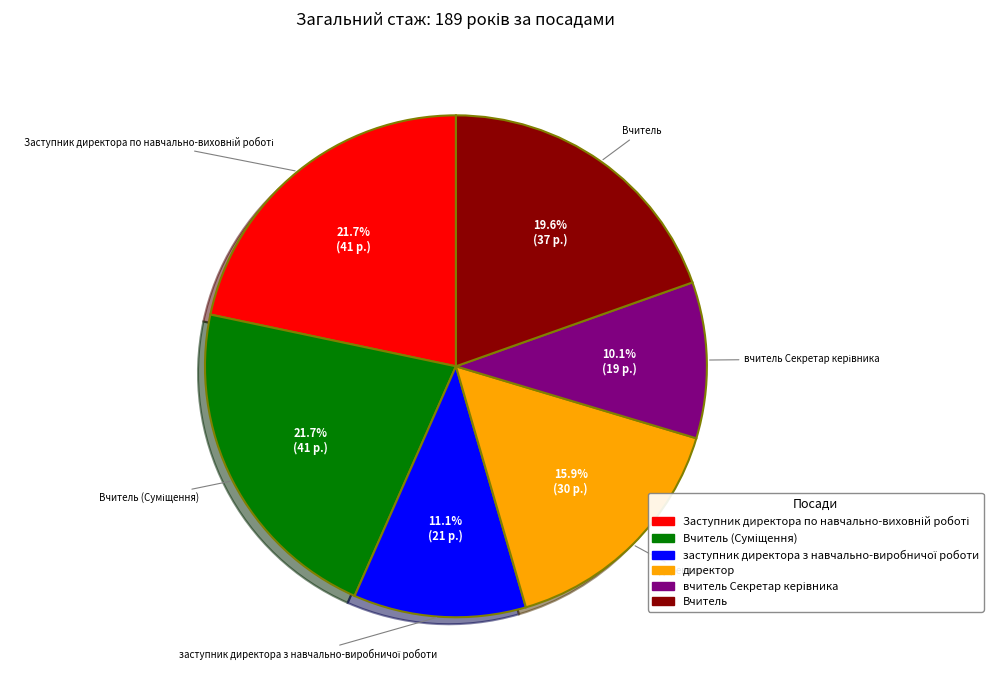

Does any single category account for the majority?

No